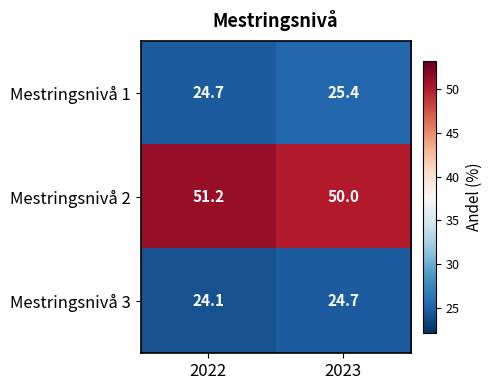

Is it true that Mestringsnivå 2 equals 51.2 at 2022?

True